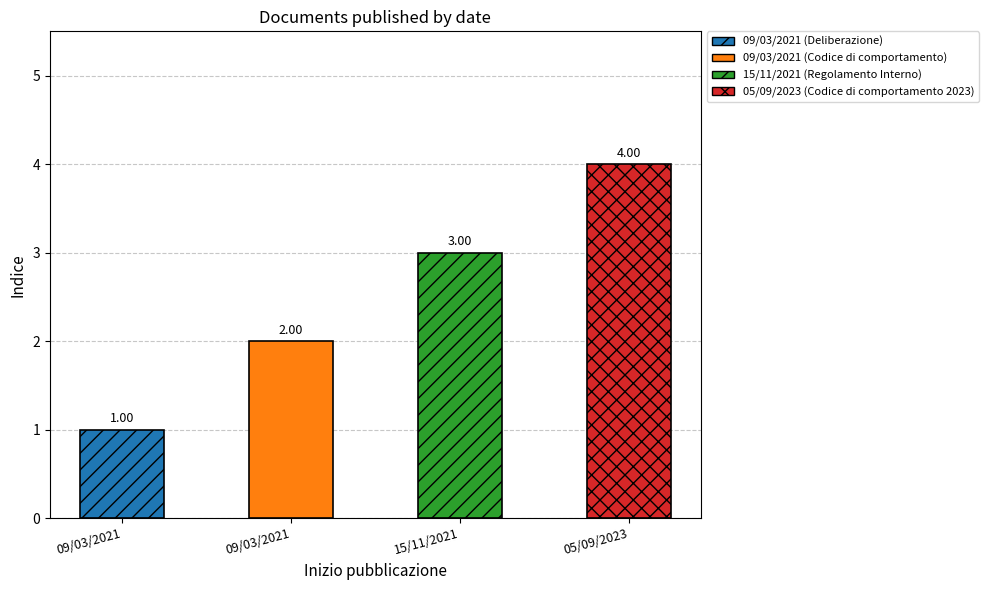

Reading left to right, transcribe all the data shown in this chart.

09/03/2021=1	09/03/2021=2	15/11/2021=3	05/09/2023=4